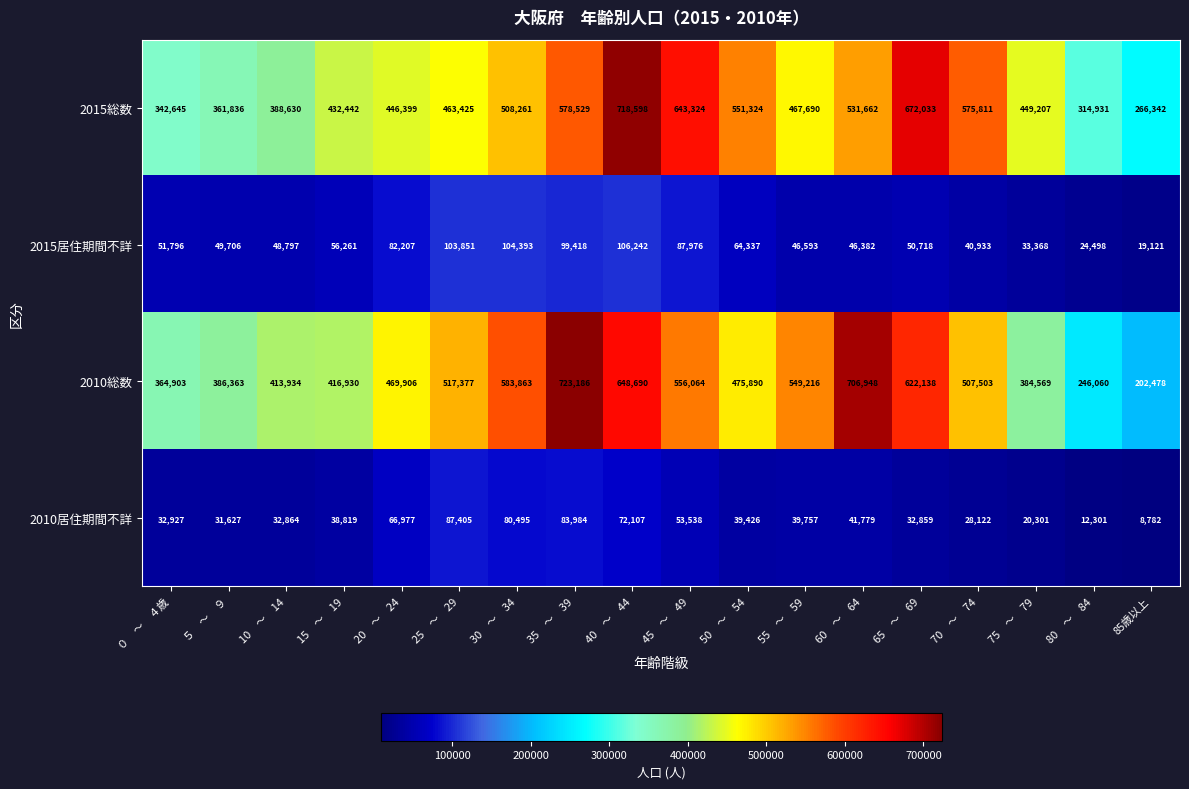

How many data points in 2010居住期間不詳 are less than 39426?

9